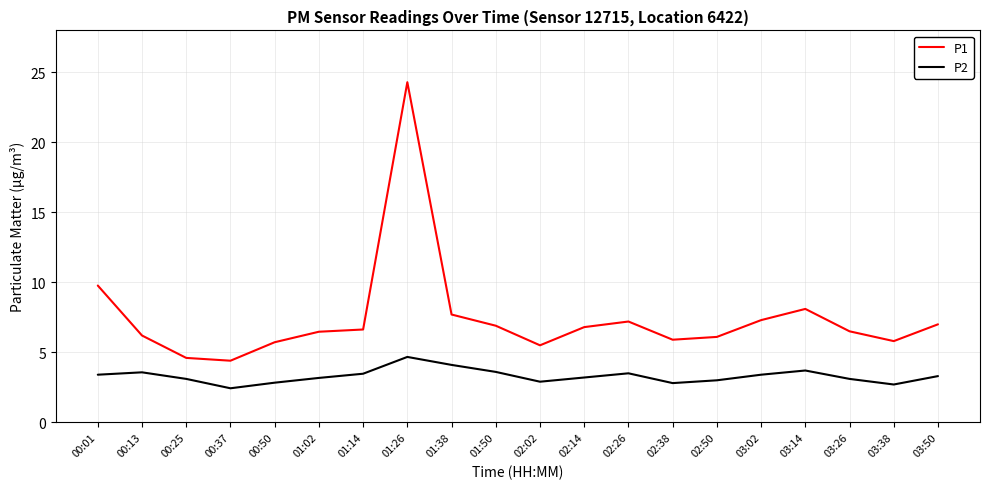

At which category is the sum across all series the highest?

01:26